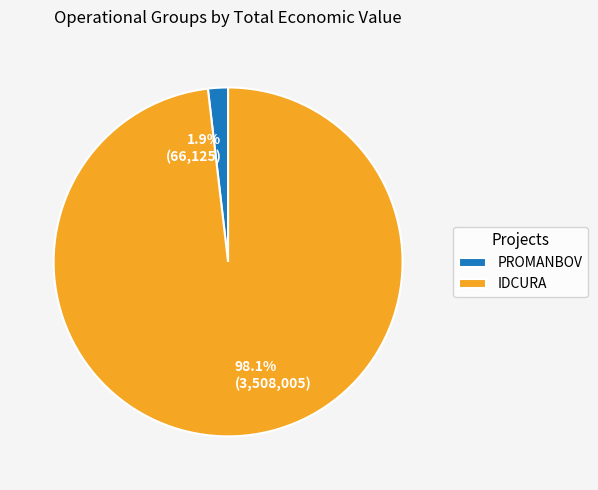

To the nearest percent, what is the combined percentage of IDCURA and PROMANBOV?

100%